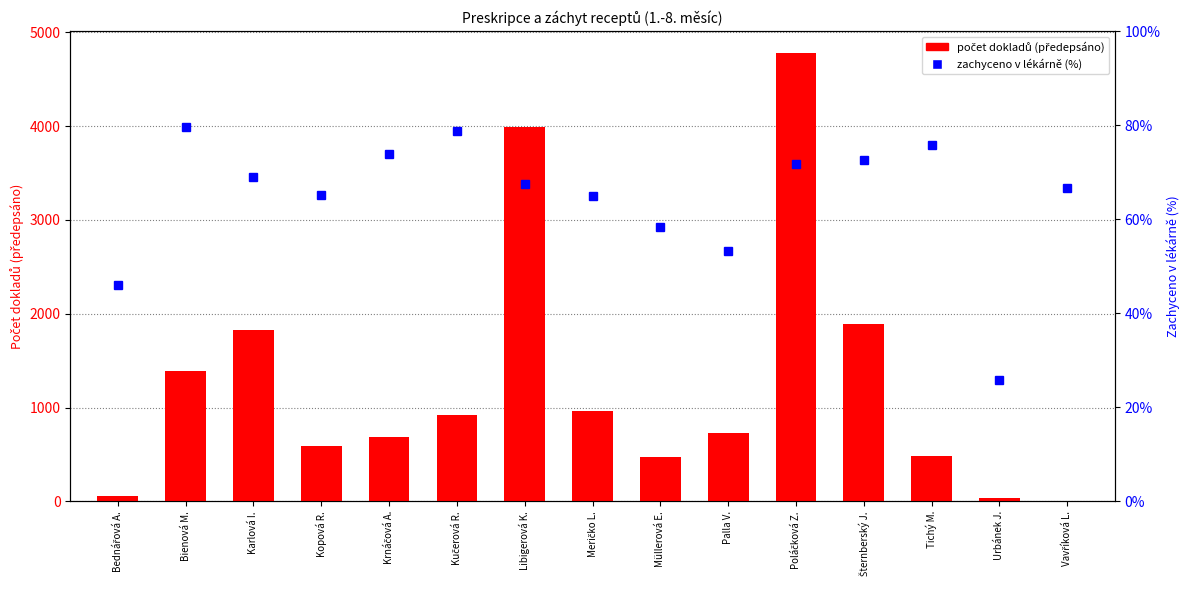

Rank the series by their maximum value, from highest to lowest.

počet dokladů (předepsáno), zachyceno v lékárně (%)